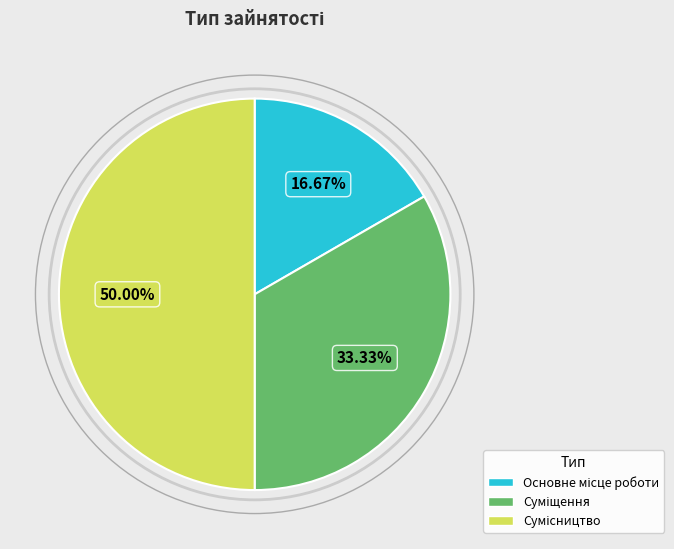

How many segments does this pie chart have?

3